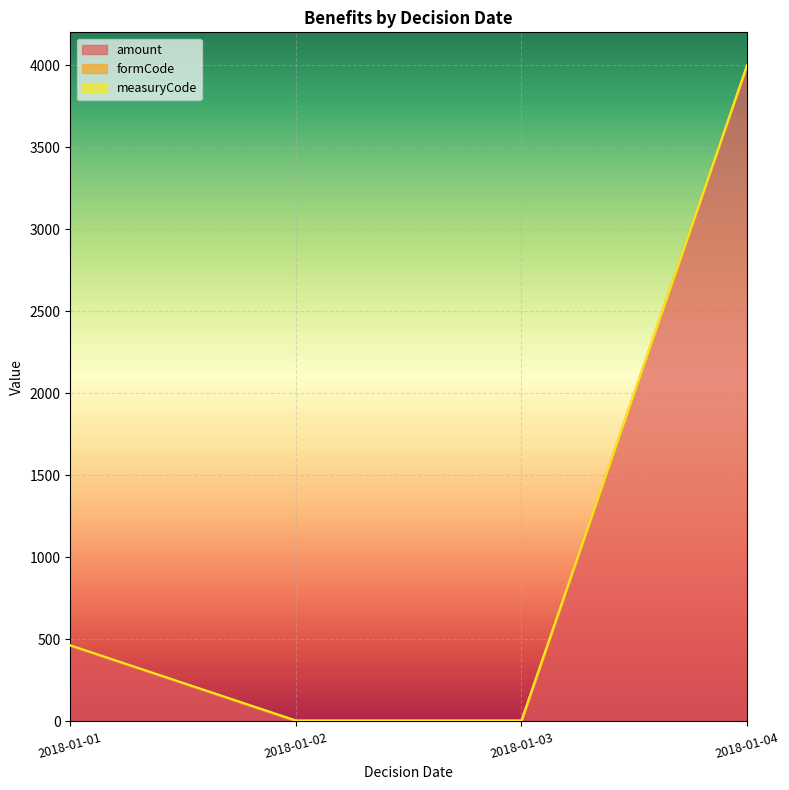

Reading right to left, what are all the values shown in this chart?

amount: 2018-01-04=4000	2018-01-03=1	2018-01-02=1	2018-01-01=462
formCode: 2018-01-04=1	2018-01-03=2	2018-01-02=2	2018-01-01=1
measuryCode: 2018-01-04=1	2018-01-03=3	2018-01-02=3	2018-01-01=1